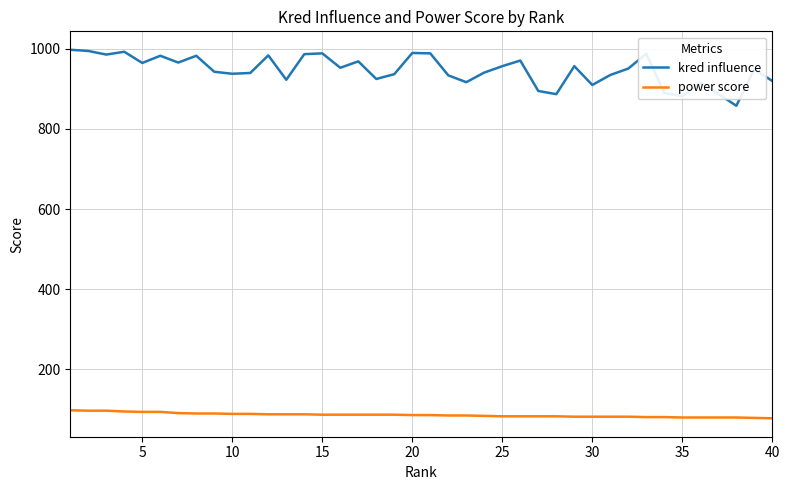

Which series has the widest spread of values?

kred influence